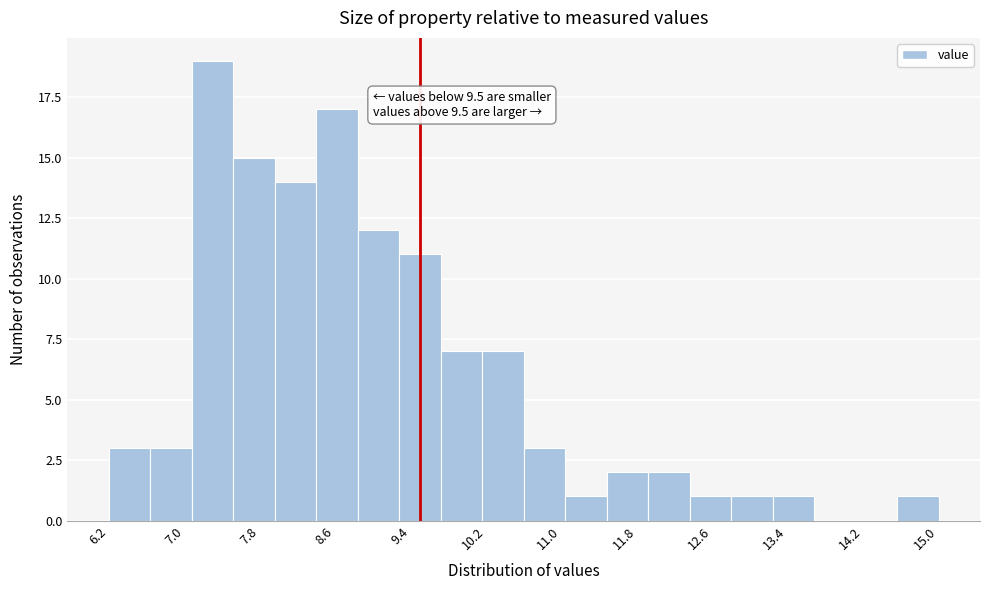

Over which range of the x-axis is the bar tallest?

7.08 to 7.52